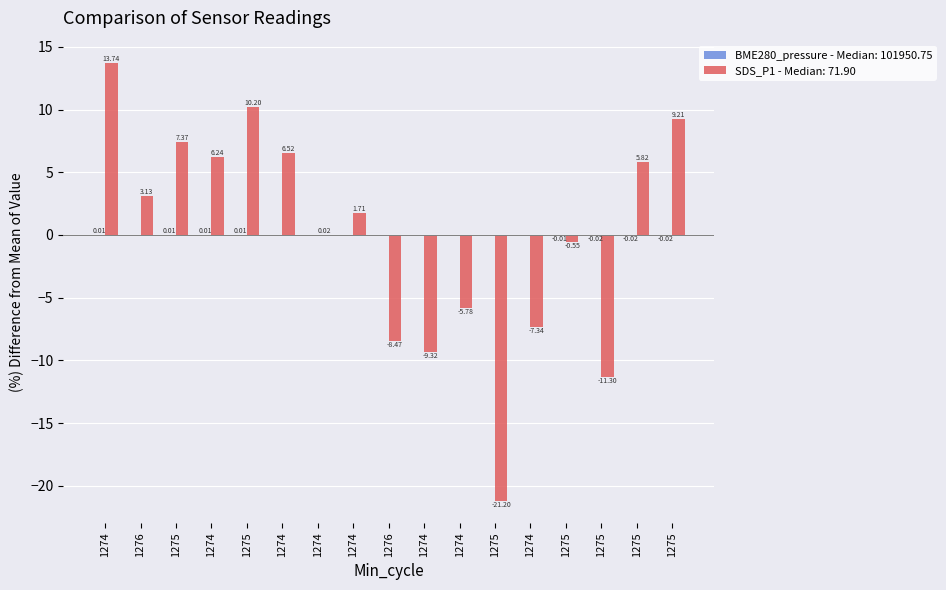

Which label corresponds to the largest value in the chart?

1274